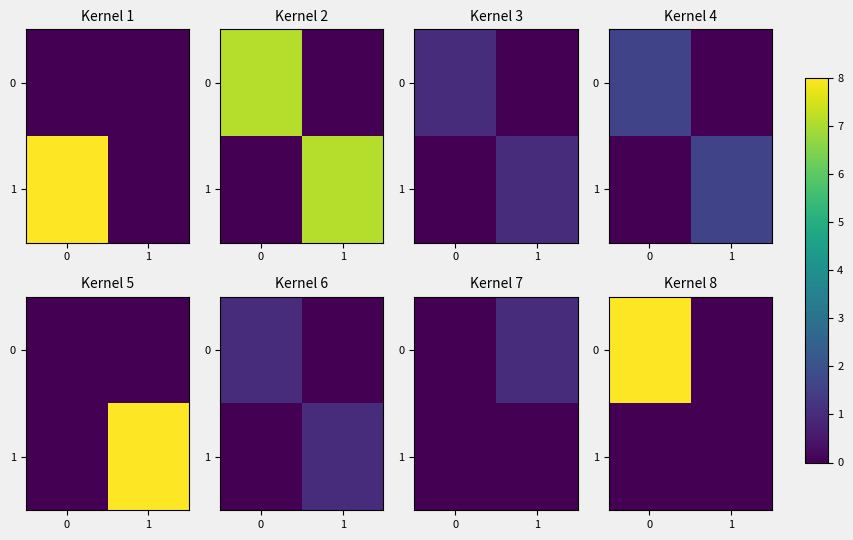

Rank the categories by 1 value from lowest to highest.

0, 1